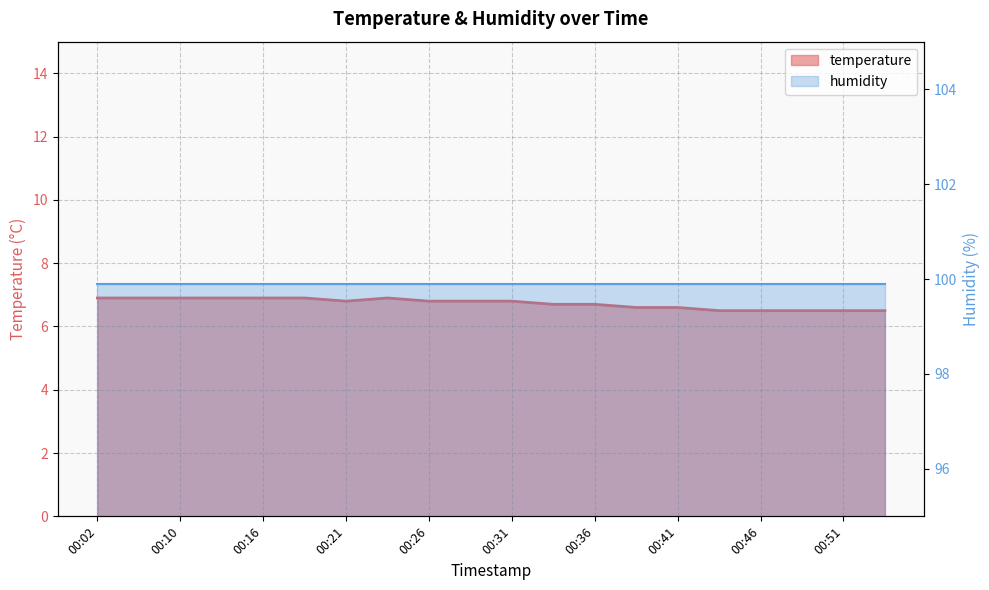

List the labels in order of value, smallest first.

00:43, 00:46, 00:48, 00:51, 00:53, 00:38, 00:41, 00:33, 00:36, 00:21, 00:26, 00:28, 00:31, 00:02, 00:07, 00:10, 00:13, 00:16, 00:18, 00:23